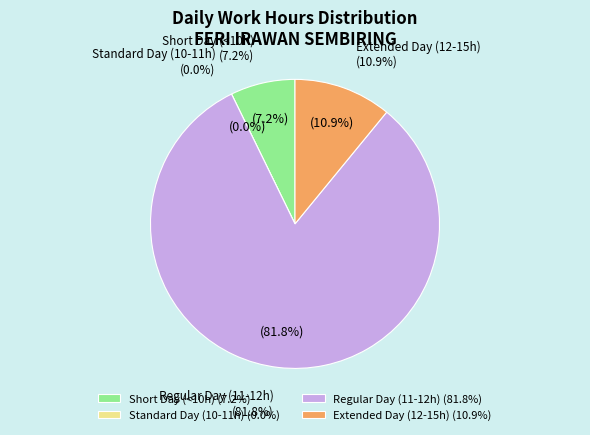

Is it true that 20 is 5% of the pie?

True